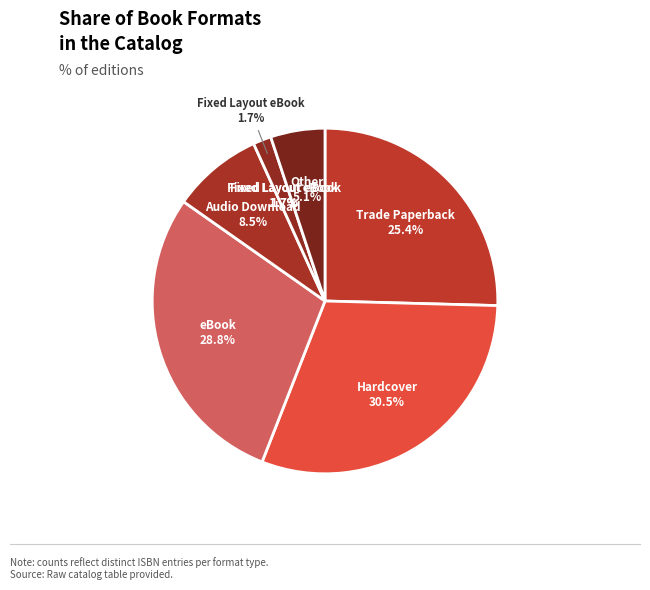

To the nearest percent, what percentage of the pie is Fixed Layout eBook?

2%